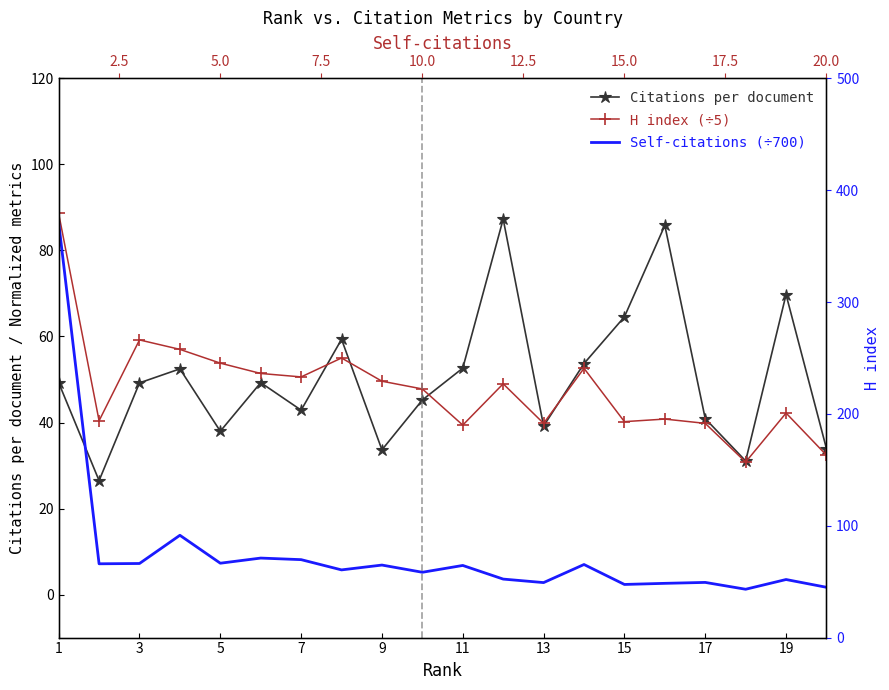

Is the value of Self-citations (÷700) at 17 greater than the value of Citations per document at 13?

No